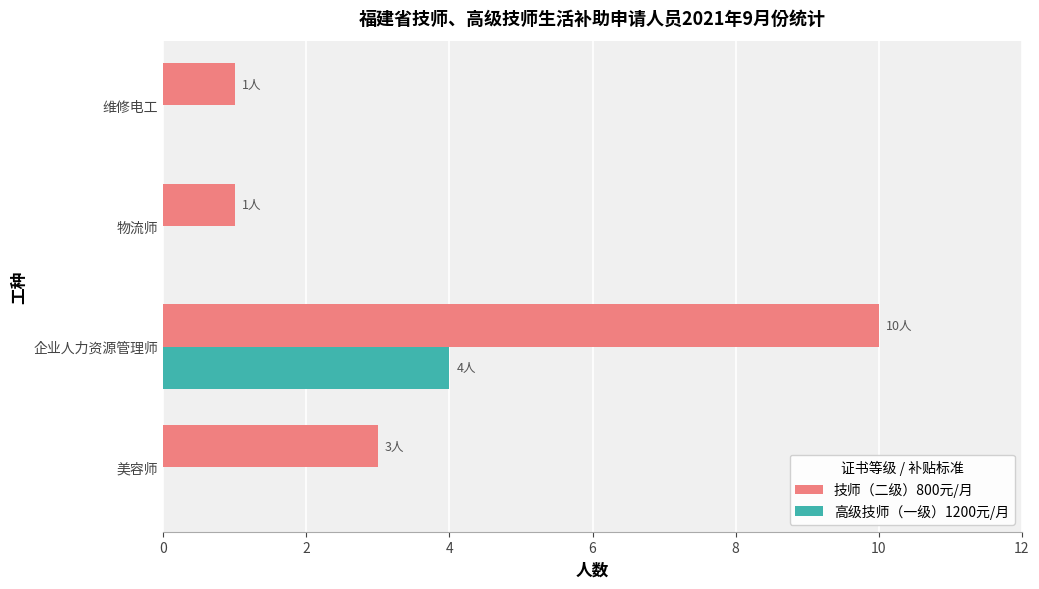

Where is 技师（二级）800元/月 nearest to the value 5?

美容师